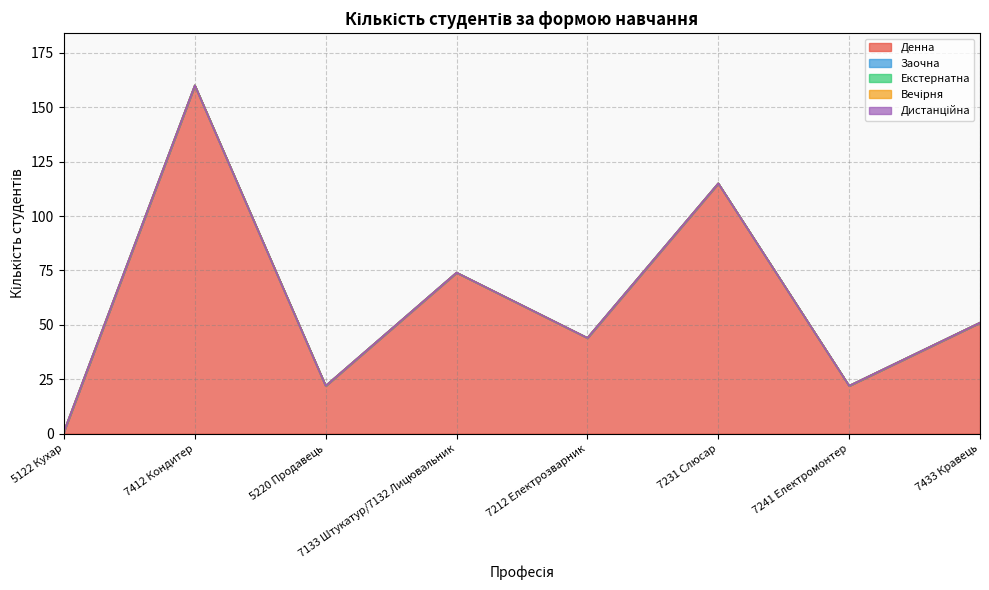

Reading left to right, extract all data points from this chart.

Денна: 1	160	22	74	44	115	22	51
Заочна: 0	0	0	0	0	0	0	0
Екстернатна: 0	0	0	0	0	0	0	0
Вечірня: 0	0	0	0	0	0	0	0
Дистанційна: 0	0	0	0	0	0	0	0